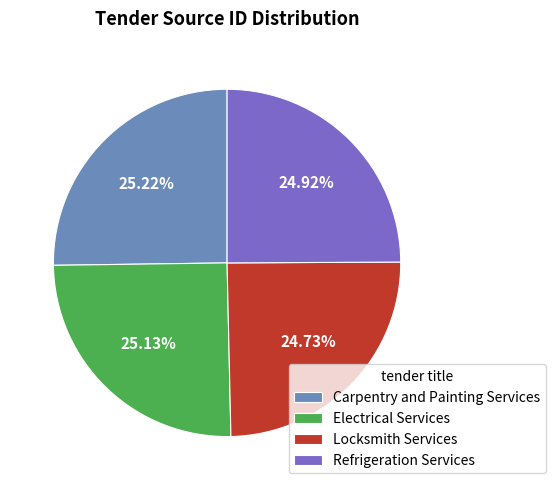

What percentage is the Electrical Services slice, to the nearest percent?

25%